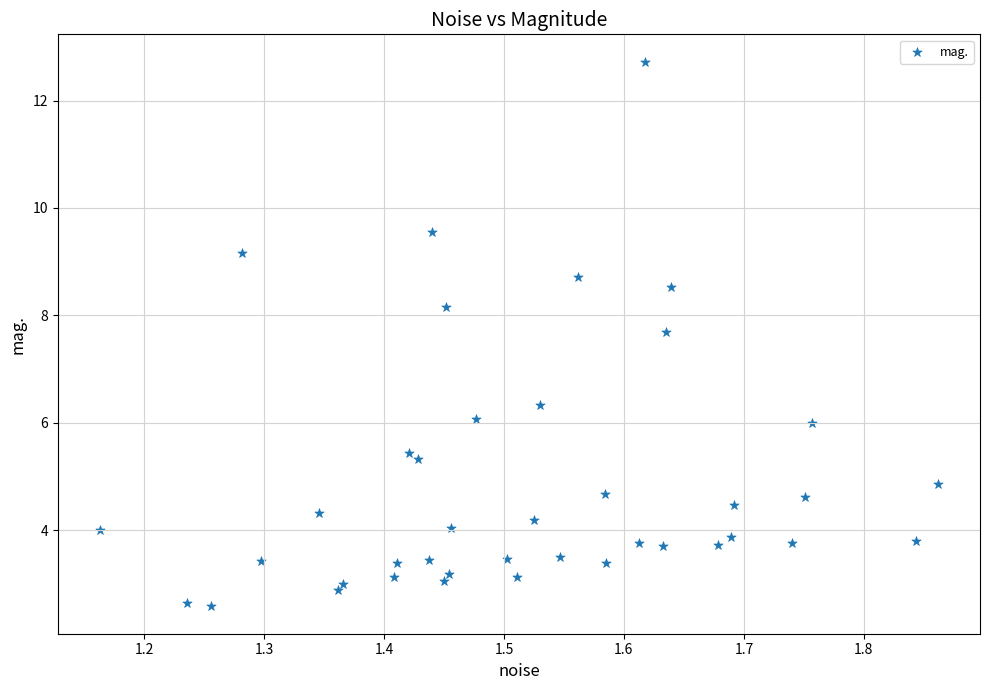

What is the range of Y values (max minus min)?

10.1